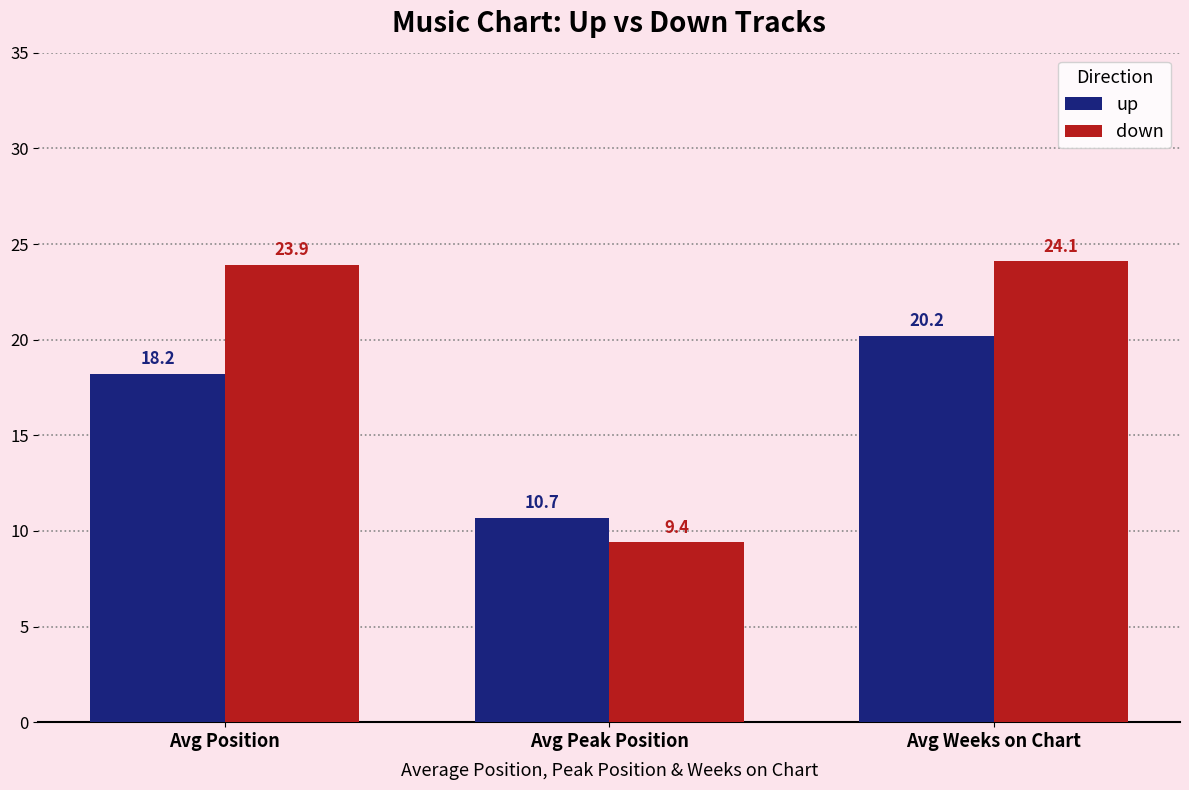

Reading left to right, list all the values displayed in this chart.

up: Avg Position=18.2	Avg Peak Position=10.7	Avg Weeks on Chart=20.2
down: Avg Position=23.9	Avg Peak Position=9.4	Avg Weeks on Chart=24.1